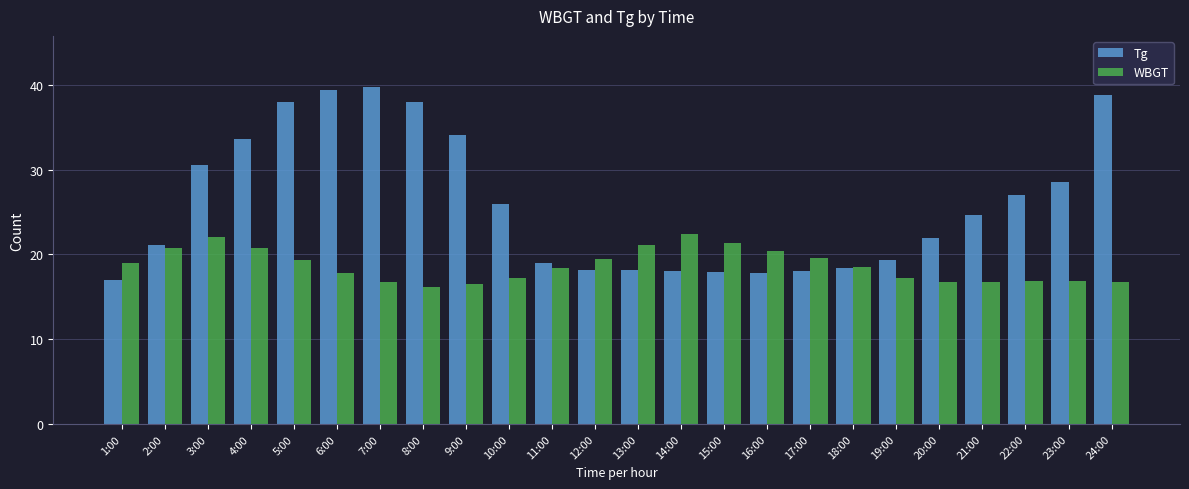

The WBGT series shows 10.9 at 9:00. True or false?

False